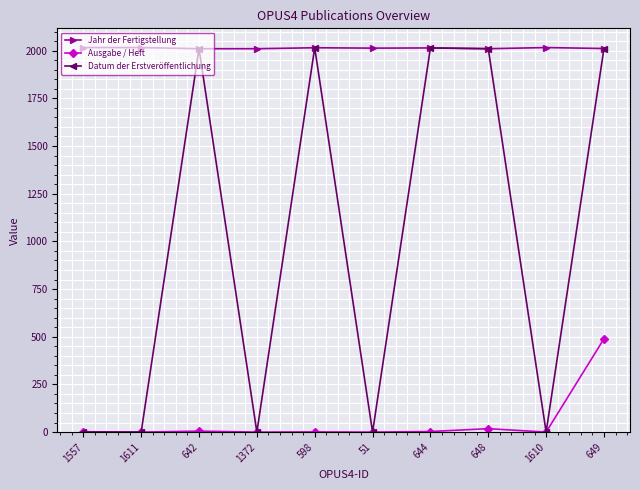

Rank the series by their average value, from lowest to highest.

Ausgabe / Heft, Datum der Erstveröffentlichung, Jahr der Fertigstellung